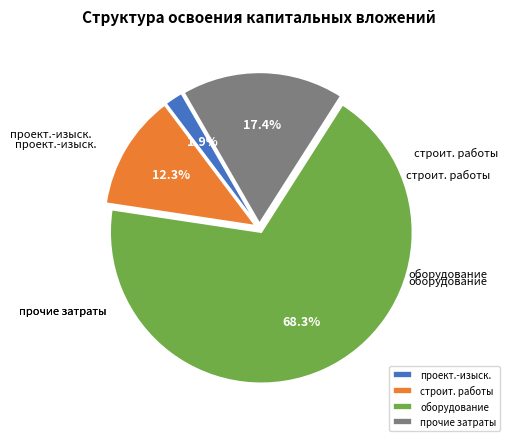

Is there any slice that represents more than half of the pie?

Yes